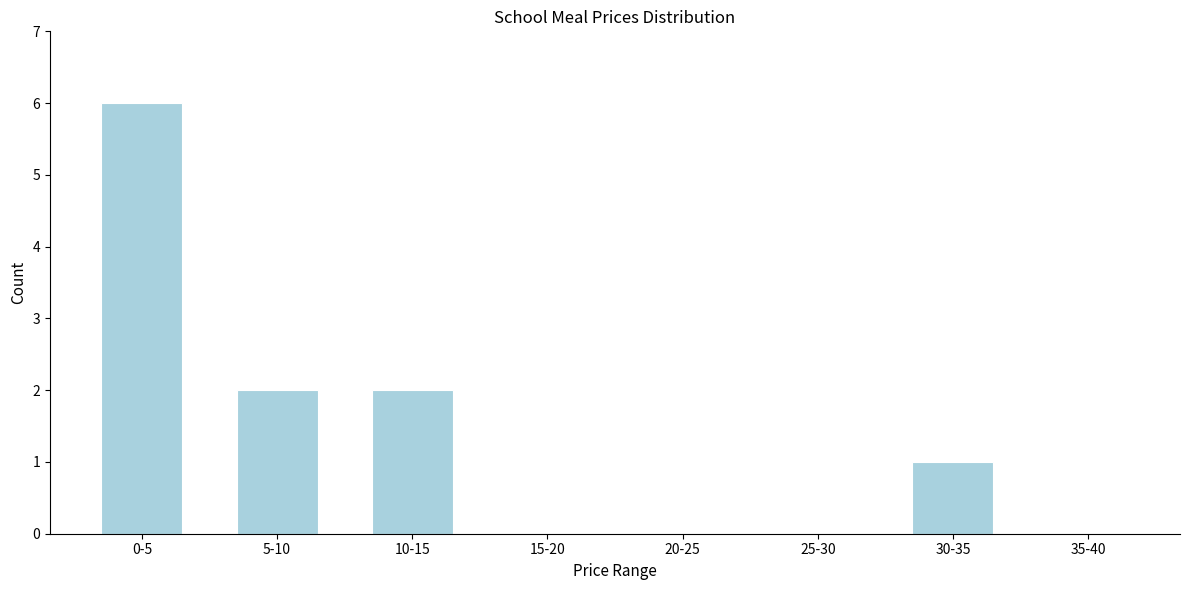

Reading left to right, transcribe all the data shown in this chart.

0-5=6	5-10=2	10-15=2	15-20=0	20-25=0	25-30=0	30-35=1	35-40=0